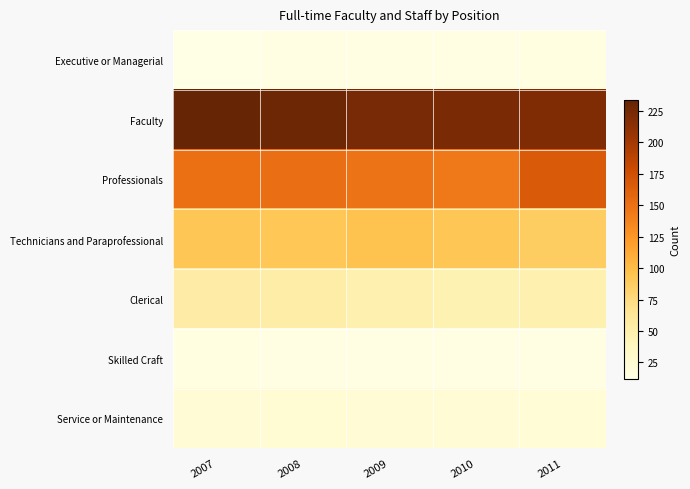

Which series changed the most between 2009 and 2010?

Professionals